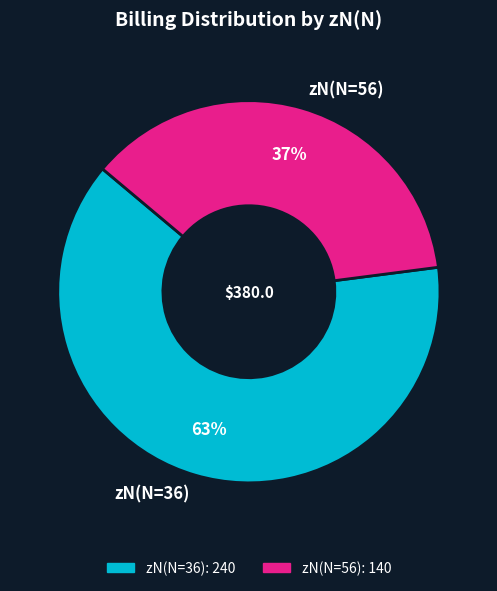

What is the ratio of the value at zN(N=36) to the value at zN(N=56)?

1.7